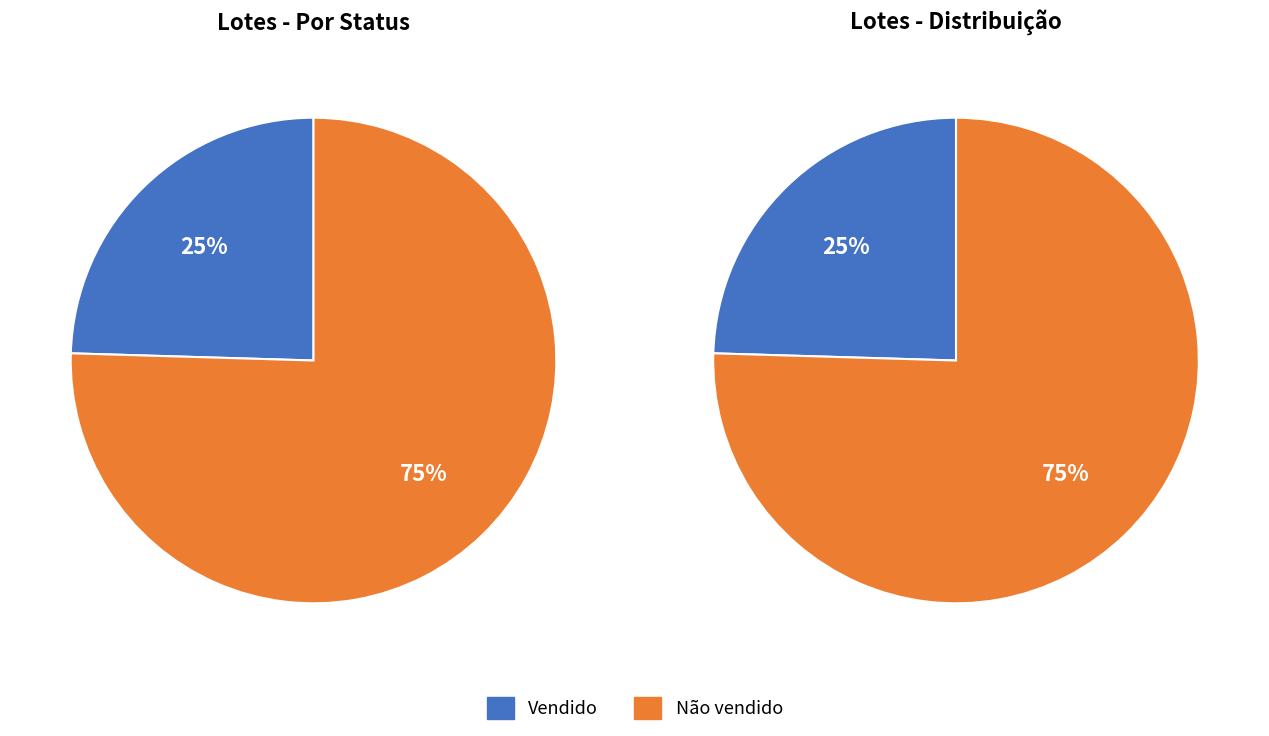

Rank the categories by value from lowest to highest.

Vendido, Não vendido